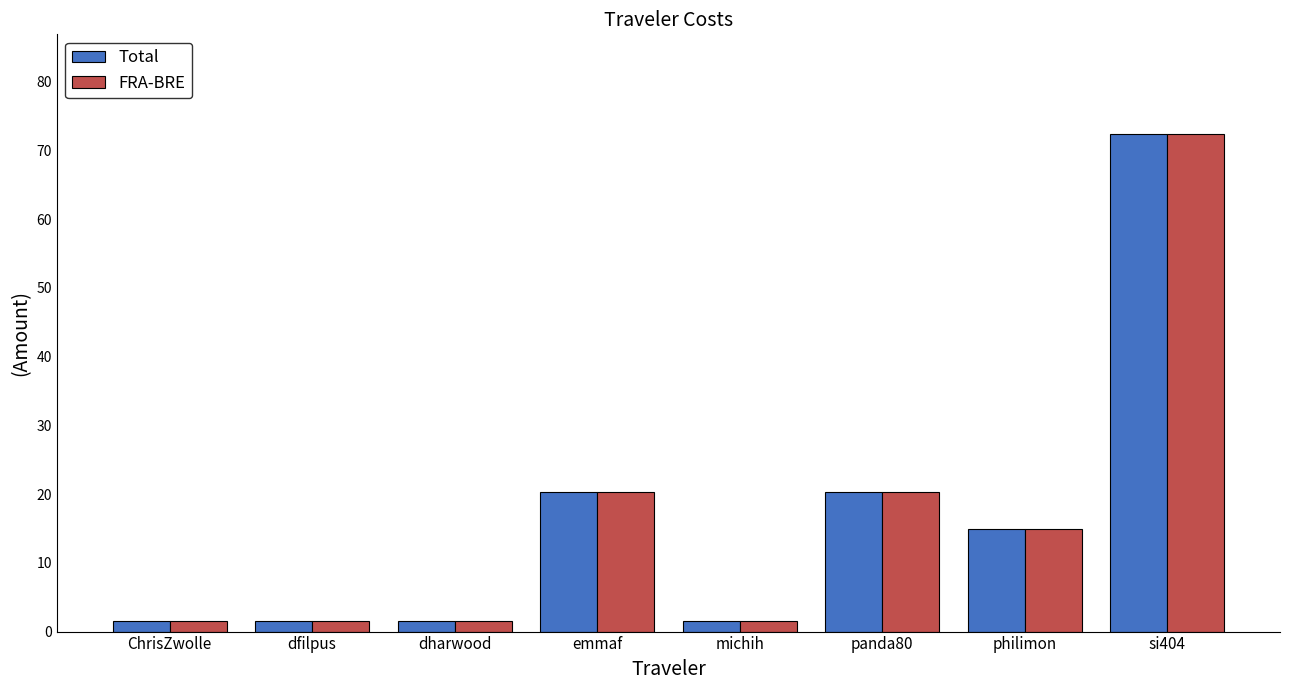

The value of Total at philimon is 14.9. True or false?

True